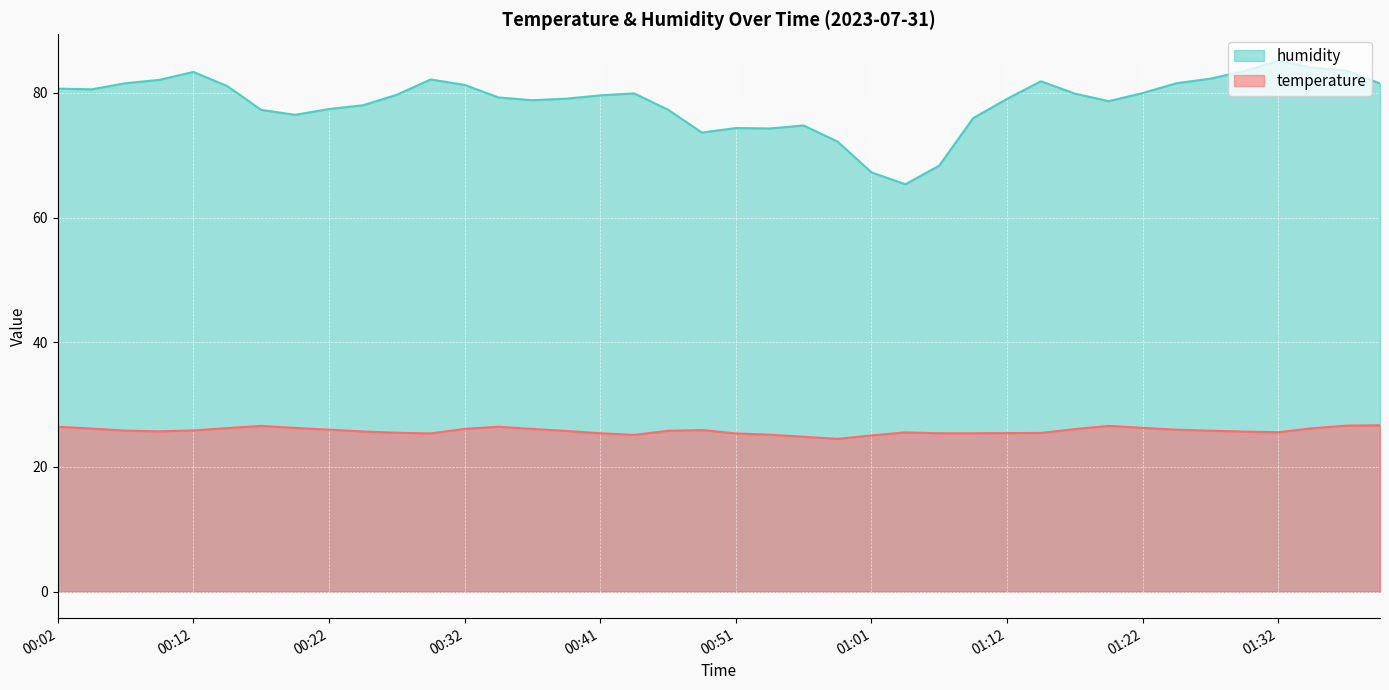

True or false: temperature and humidity cross at least once.

False